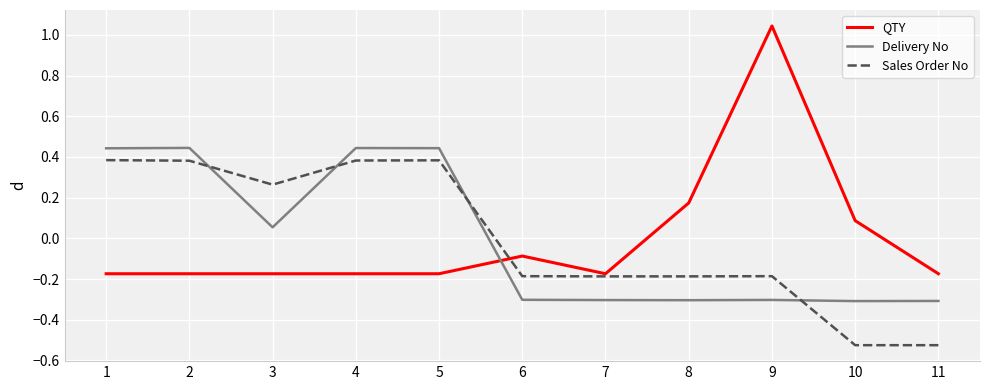

How many times do Sales Order No and Delivery No cross each other?

4